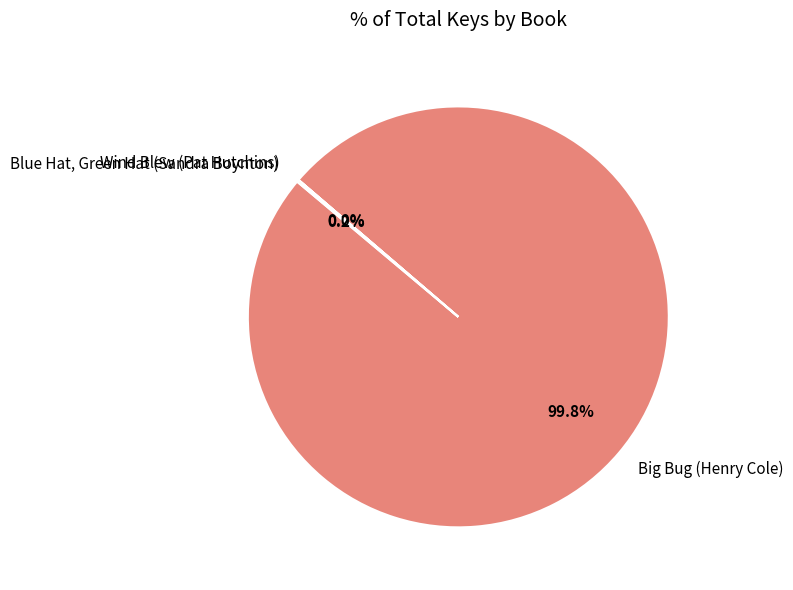

Which category has the biggest portion of the pie?

Big Bug (Henry Cole)